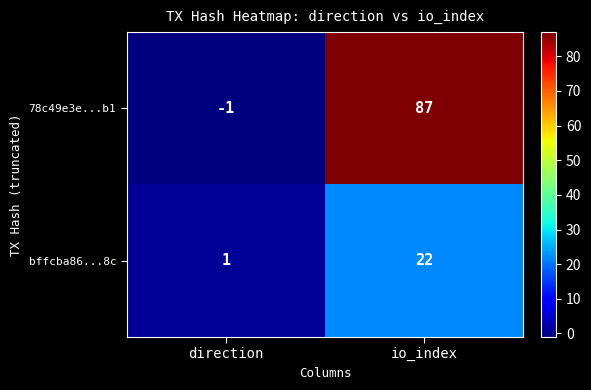

The value of bffcba86...8c at direction is 0. True or false?

False